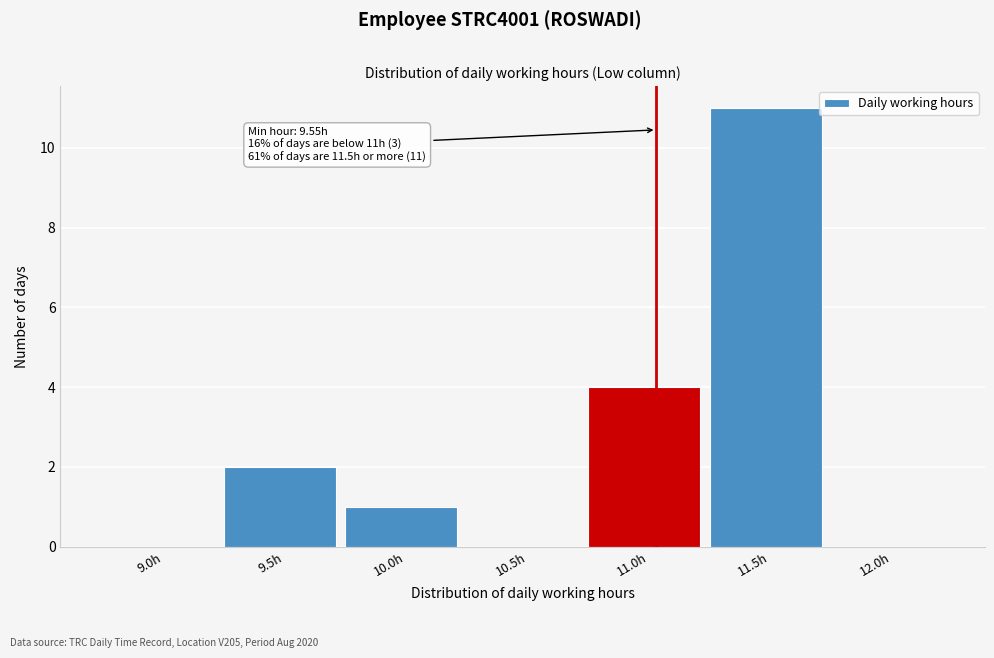

Reading left to right, what are all the values shown in this chart?

9.0h=0	9.5h=2	10.0h=1	10.5h=0	11.0h=4	11.5h=11	12.0h=0